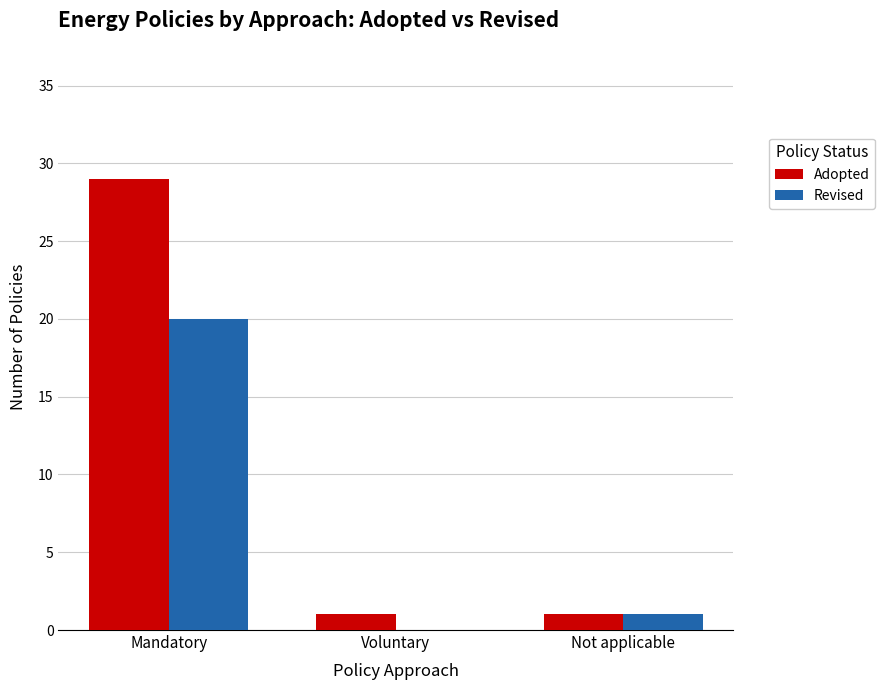

Is the value of Revised at Mandatory greater than the value of Adopted at Mandatory?

No